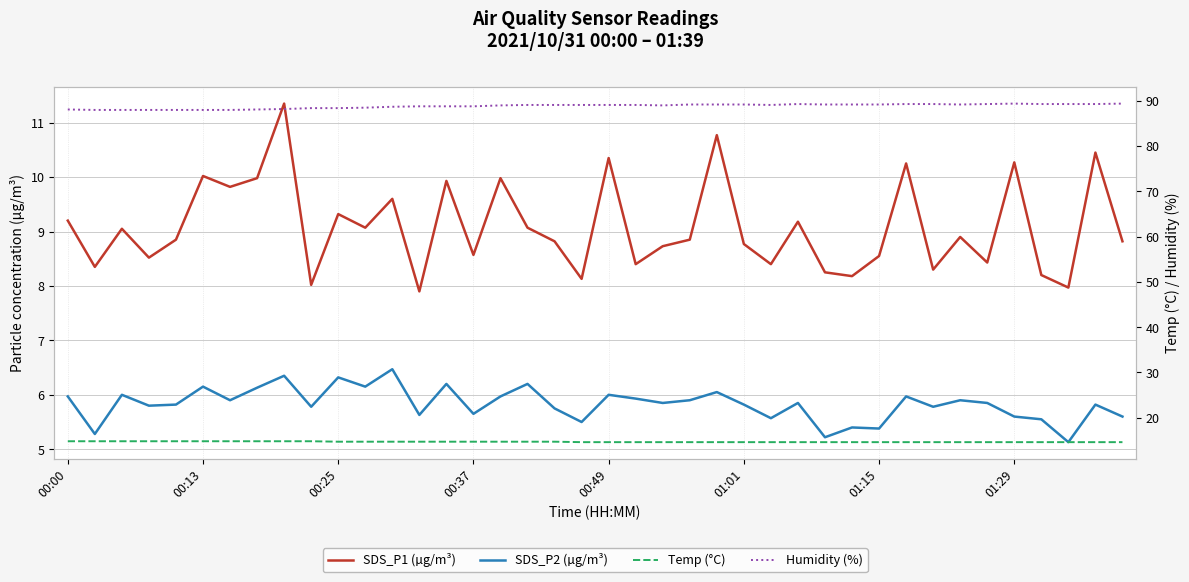

What is the value of the Humidity (%) point at the 2nd from the left?

88.0